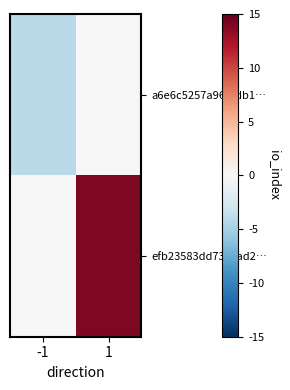

Which category has the lowest value across all series?

-1